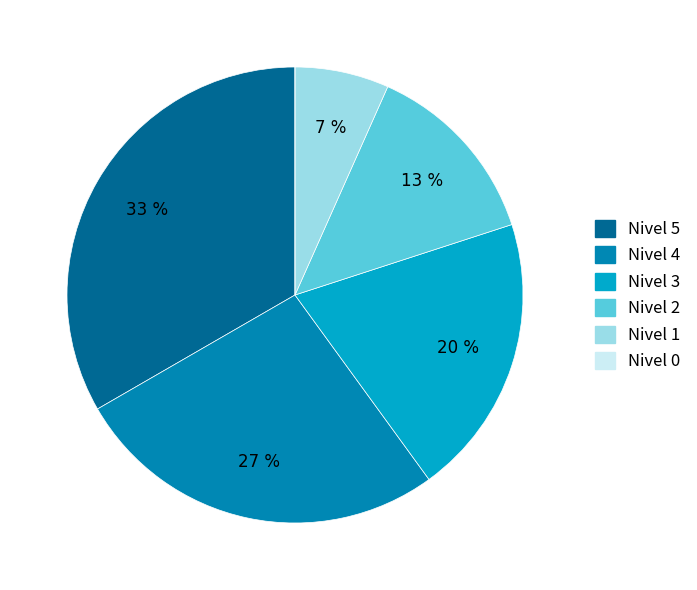

Does Nivel 2 account for over 50% of the chart?

No